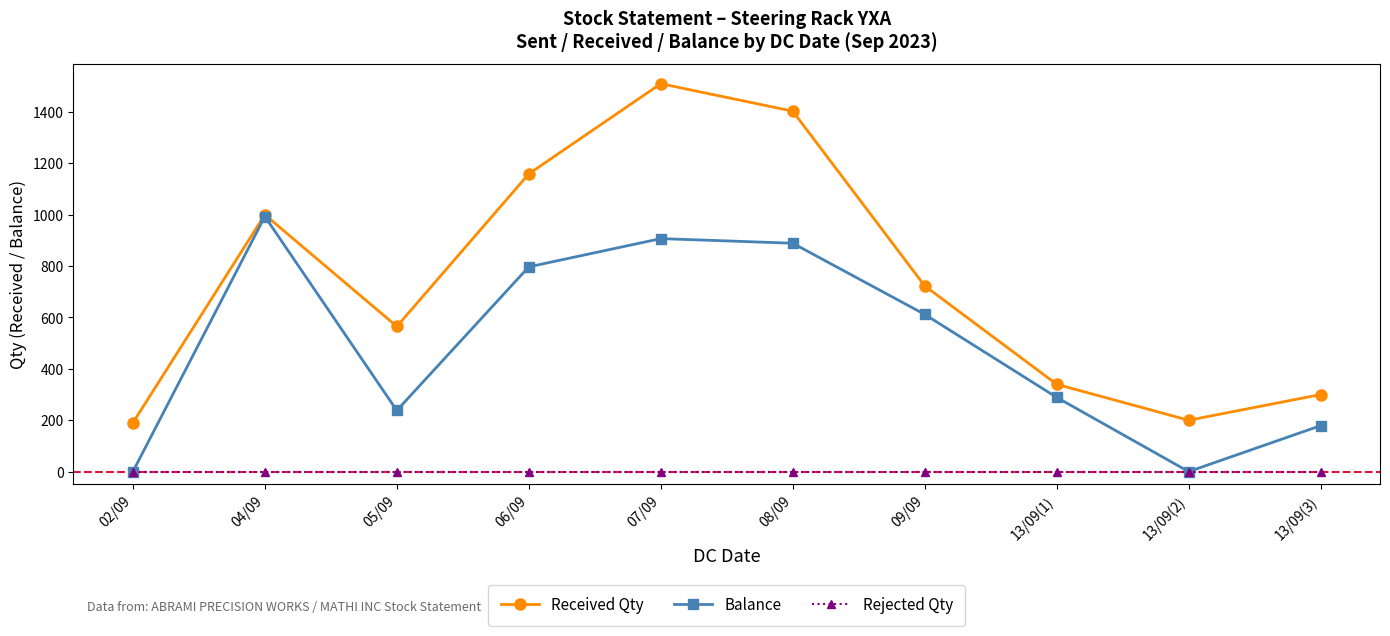

Which series has the widest spread of values?

Received Qty